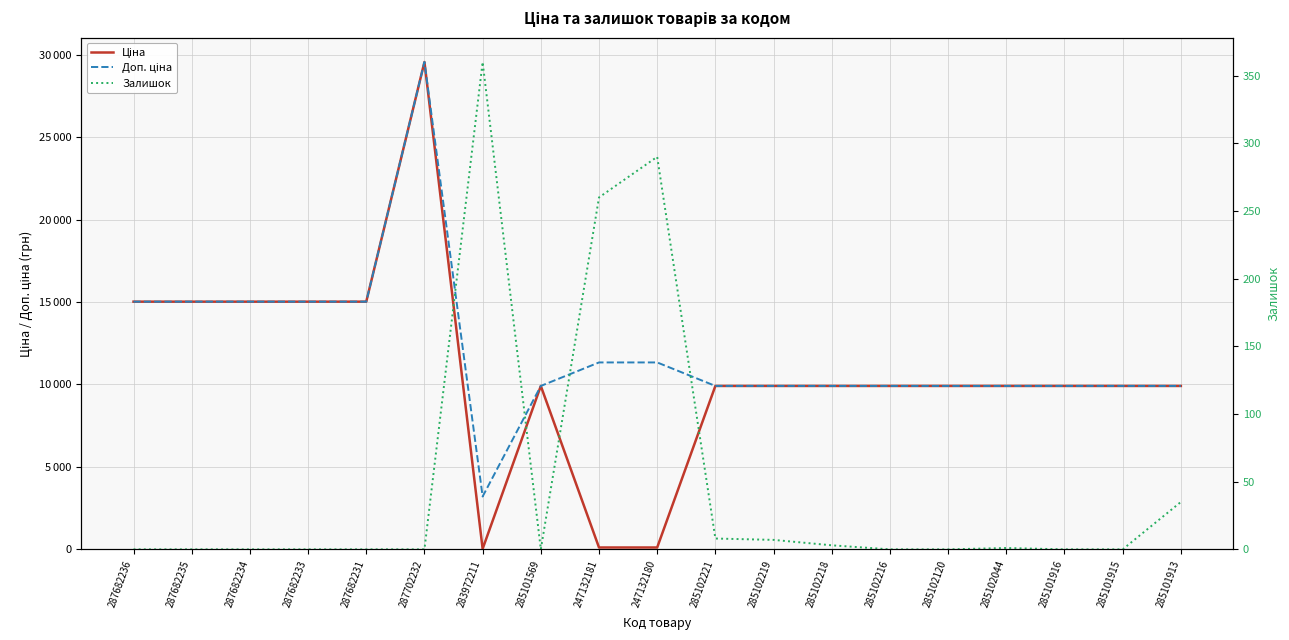

What is the value of the Залишок point at the 7th from the left?

360.0